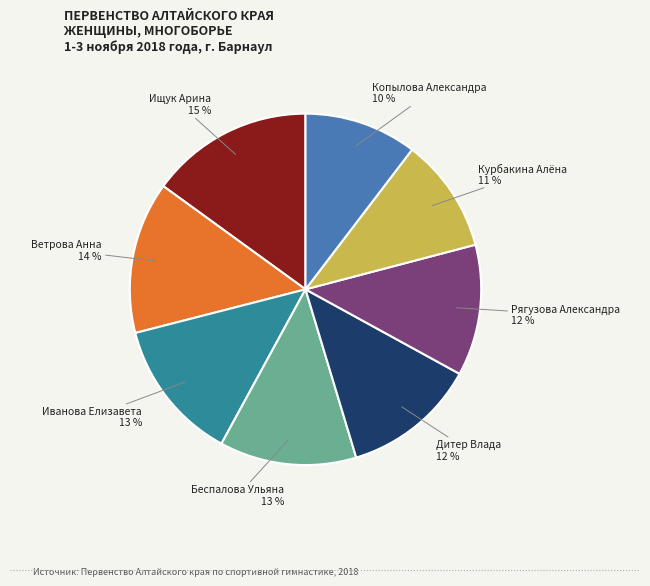

Which category has the biggest portion of the pie?

Ищук Арина